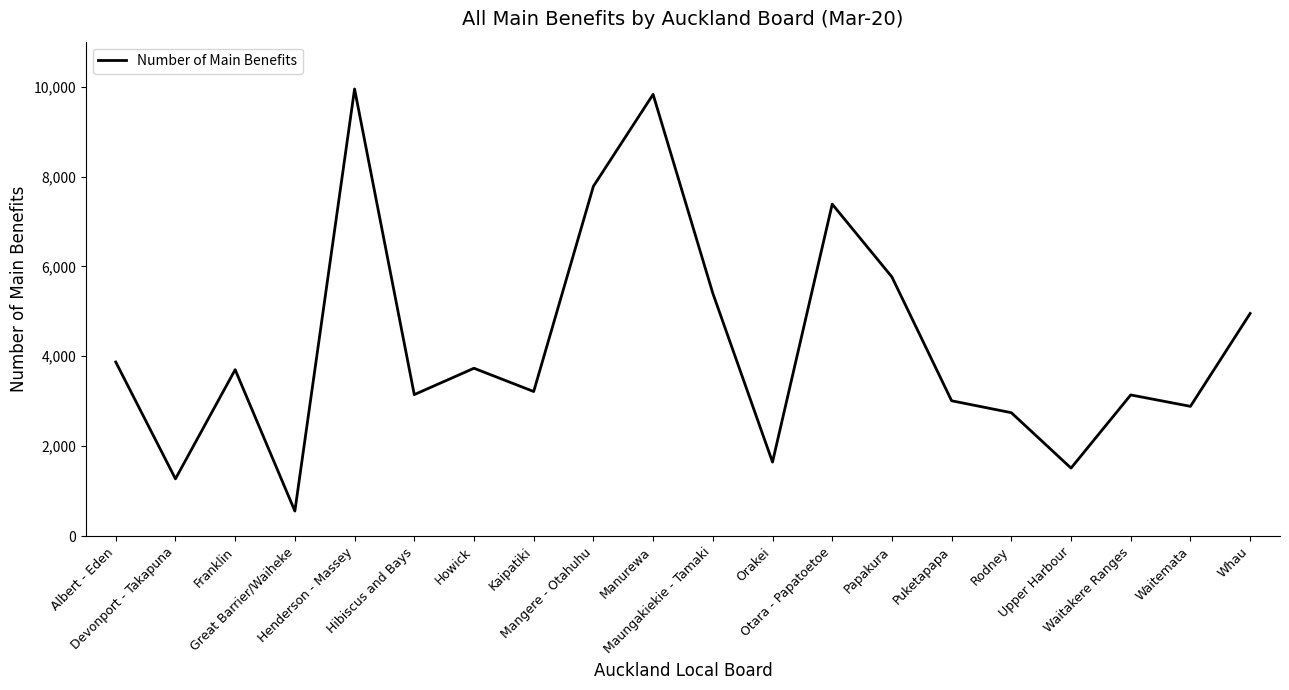

The value at Manurewa is 9827. True or false?

True